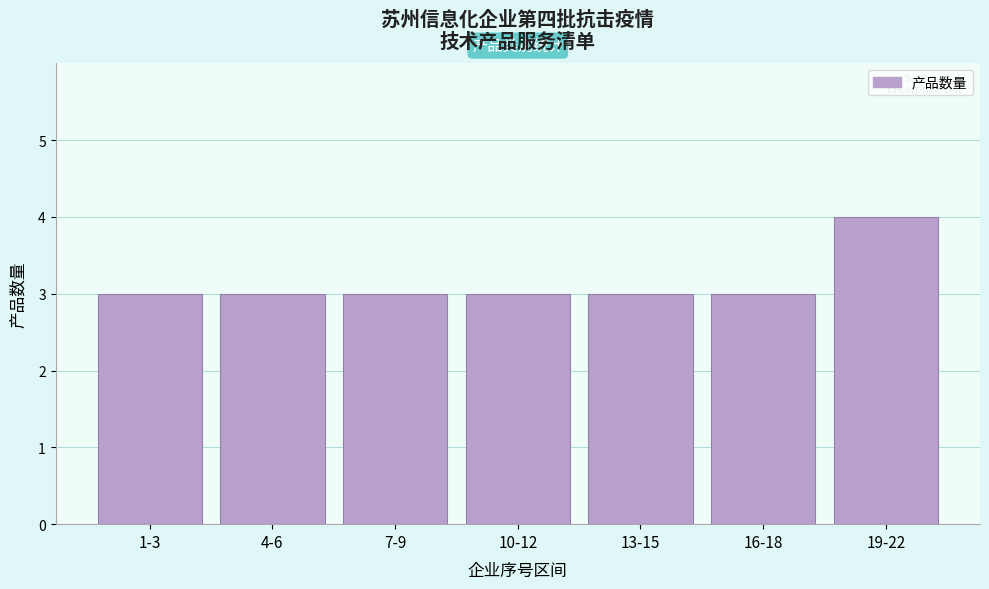

Reading right to left, transcribe all the data shown in this chart.

4	3	3	3	3	3	3